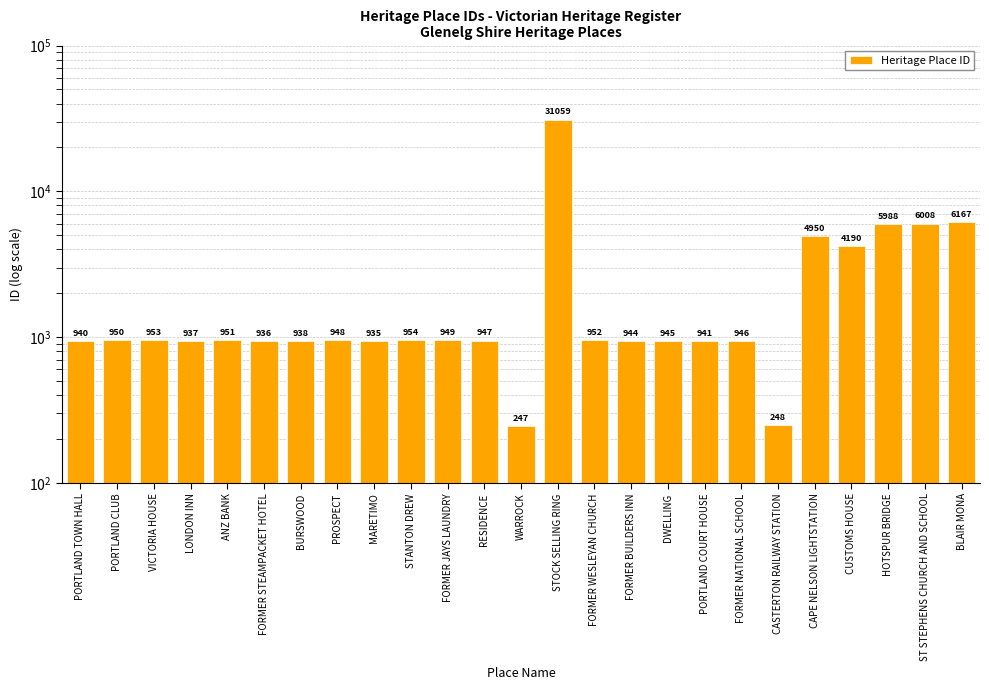

What is the minimum value shown in the chart?

247